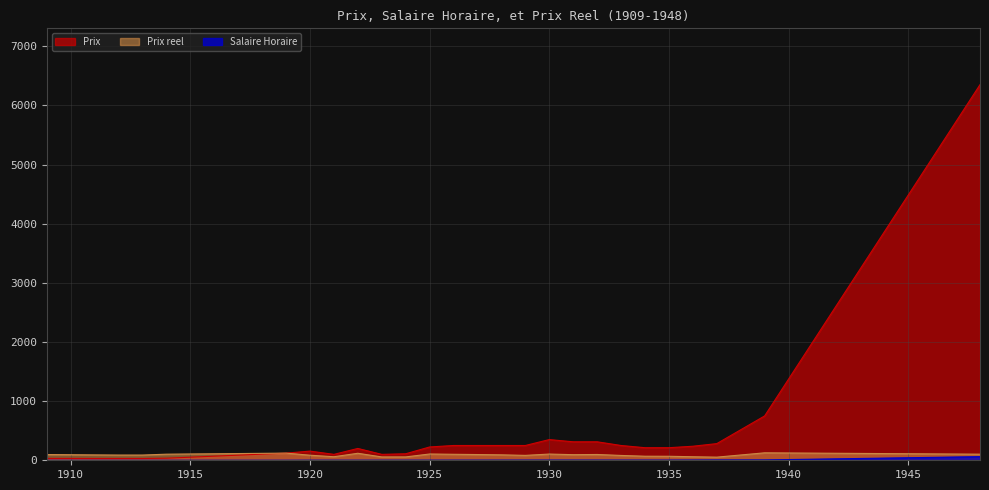

How many distinct data groups are displayed?

3